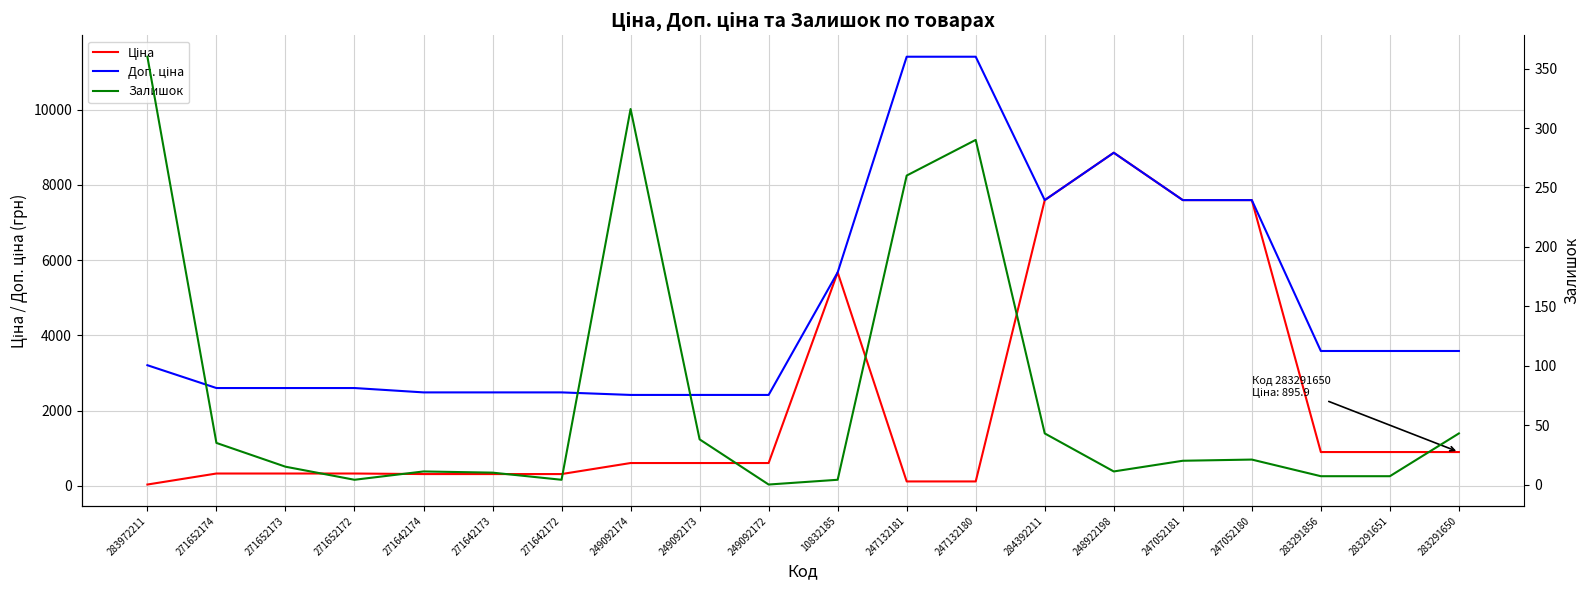

Reading left to right, list all the values displayed in this chart.

Ціна: 32.0	324.8	324.8	324.8	310.3	310.3	310.3	603.7	603.7	603.7	5673.8	114.1	114.1	7596.5	8856.7	7596.5	7596.5	895.9	895.9	895.9
Доп. ціна: 3205.0	2598.3	2598.3	2598.3	2482.4	2482.4	2482.4	2414.8	2414.8	2414.8	5673.8	11410.0	11410.0	7596.5	8856.7	7596.5	7596.5	3583.6	3583.6	3583.6
Залишок: 360.0	35.0	15.0	4.0	11.0	10.0	4.0	316.0	38.0	0.0	4.0	260.0	290.0	43.0	11.0	20.0	21.0	7.0	7.0	43.0